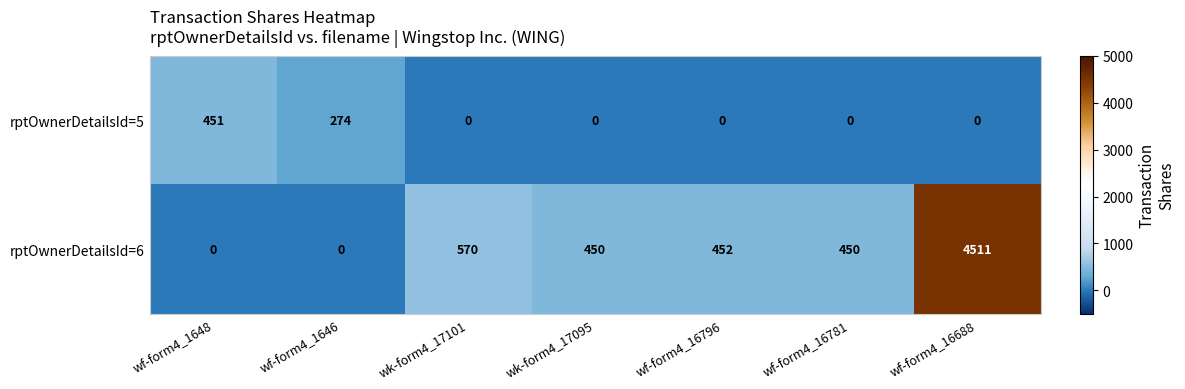

What is the difference between the rptOwnerDetailsId=6 values at wk-form4_17101 and wf-form4_1648?

570